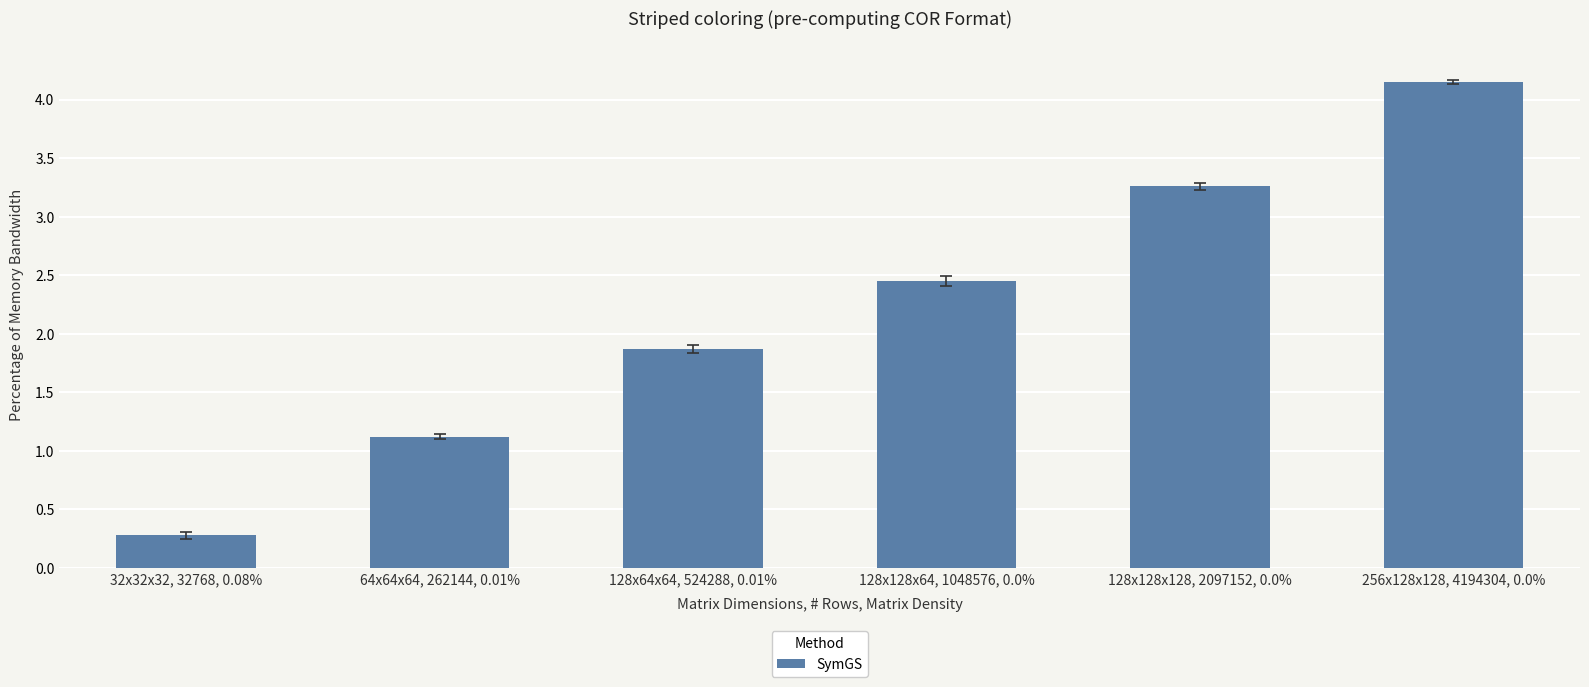

List the labels in order of value, smallest first.

32x32x32, 32768, 0.08%, 64x64x64, 262144, 0.01%, 128x64x64, 524288, 0.01%, 128x128x64, 1048576, 0.0%, 128x128x128, 2097152, 0.0%, 256x128x128, 4194304, 0.0%